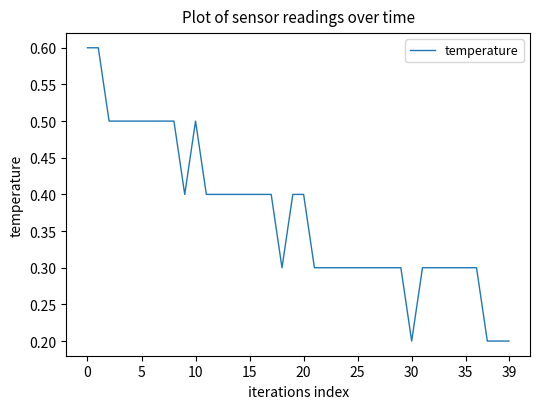

What is the smallest value displayed?

0.2